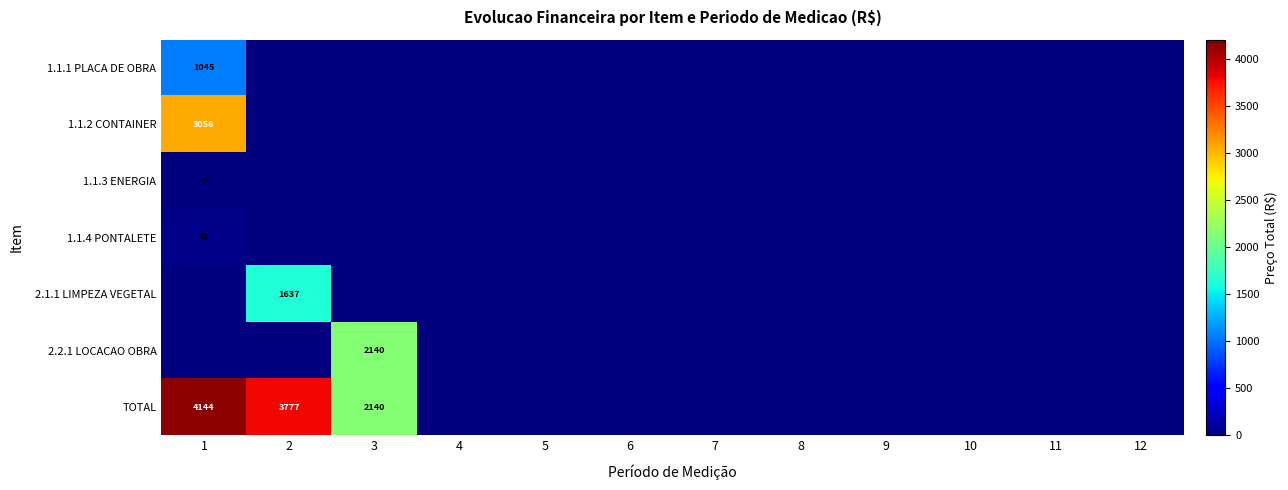

True or false: 1.1.3 ENERGIA has a value of 0.3 at 1.

True